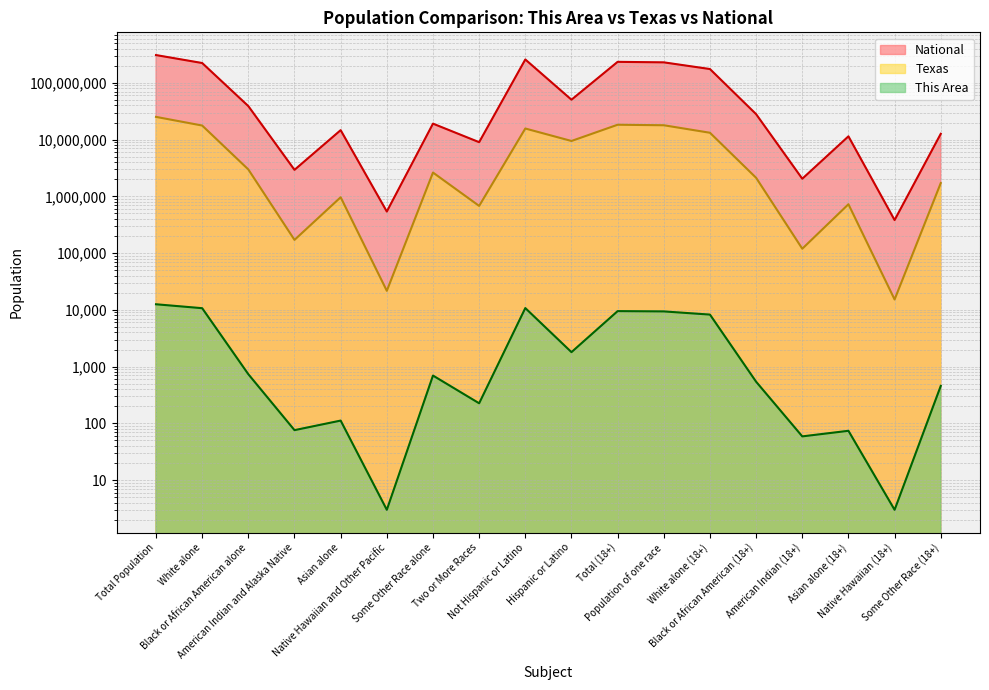

The Texas series shows 109349 at American Indian and Alaska Native. True or false?

False